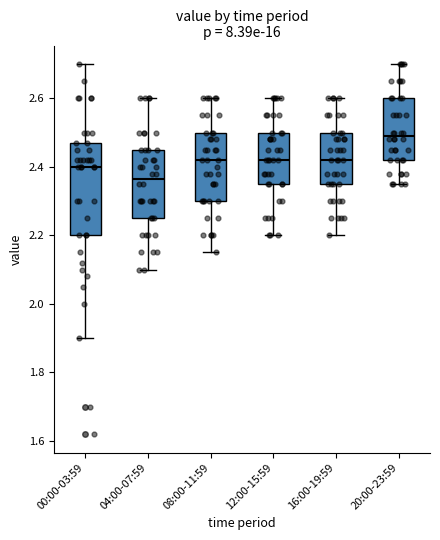

Which box is the tallest, from its lower edge to its upper edge?

00:00-03:59